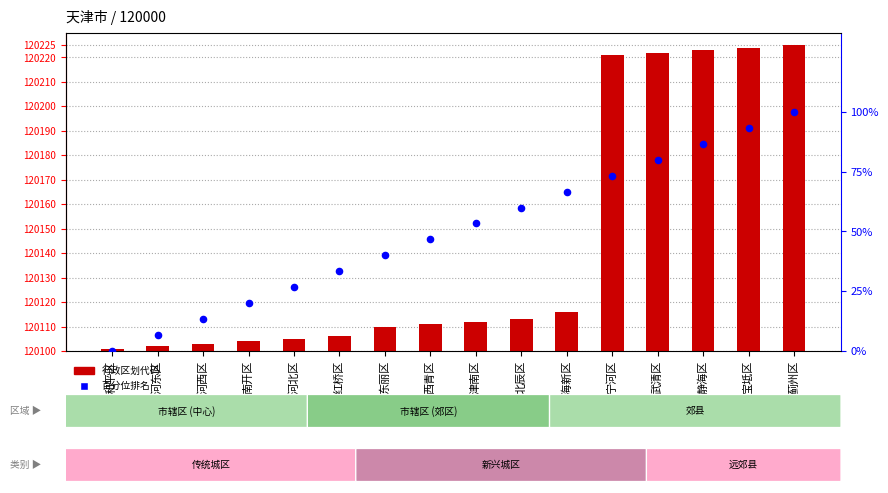

Is the value of 行政区划代码 at 红桥区 greater than the value of 百分位排名 at 蓟州区?

Yes